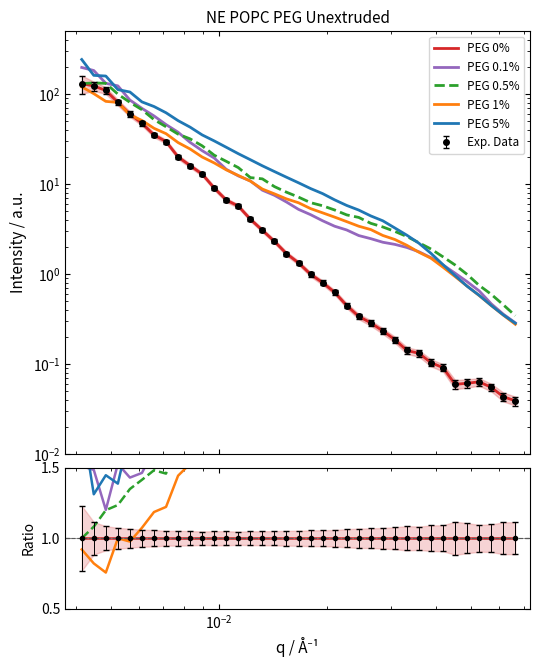

True or false: PEG 0% and PEG 0.1% cross at least once.

False